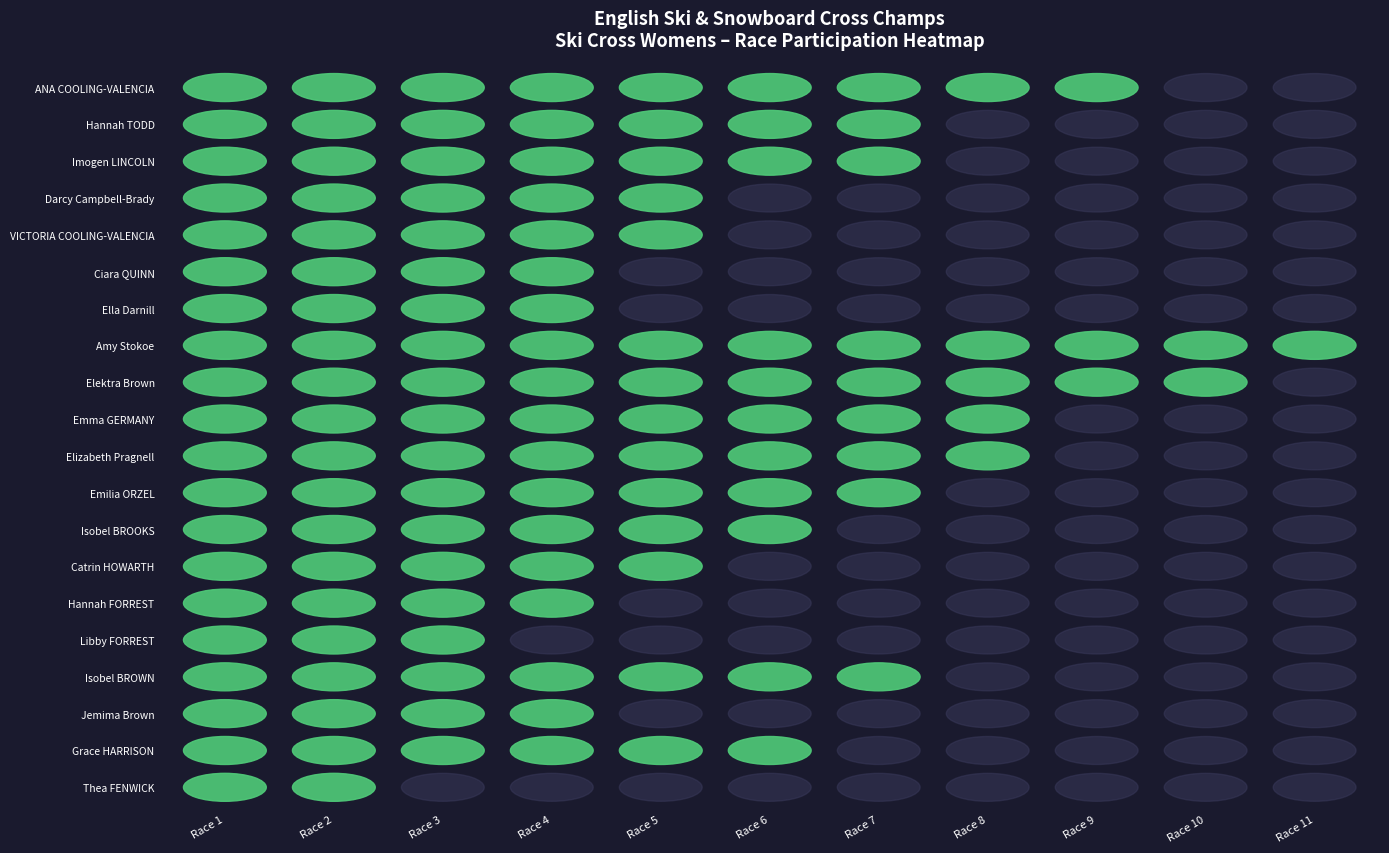

Reading right to left, extract all data points from this chart.

ANA COOLING-VALENCIA: Race 11=0	Race 10=0	Race 9=3	Race 8=3	Race 7=3	Race 6=3	Race 5=3	Race 4=3	Race 3=3	Race 2=3	Race 1=3
Hannah TODD: Race 11=0	Race 10=0	Race 9=0	Race 8=0	Race 7=3	Race 6=3	Race 5=3	Race 4=3	Race 3=3	Race 2=3	Race 1=3
Imogen LINCOLN: Race 11=0	Race 10=0	Race 9=0	Race 8=0	Race 7=3	Race 6=3	Race 5=3	Race 4=3	Race 3=3	Race 2=3	Race 1=3
Darcy Campbell-Brady: Race 11=0	Race 10=0	Race 9=0	Race 8=0	Race 7=0	Race 6=0	Race 5=3	Race 4=3	Race 3=3	Race 2=3	Race 1=3
VICTORIA COOLING-VALENCIA: Race 11=0	Race 10=0	Race 9=0	Race 8=0	Race 7=0	Race 6=0	Race 5=3	Race 4=3	Race 3=3	Race 2=3	Race 1=3
Ciara QUINN: Race 11=0	Race 10=0	Race 9=0	Race 8=0	Race 7=0	Race 6=0	Race 5=0	Race 4=3	Race 3=3	Race 2=3	Race 1=3
Ella Darnill: Race 11=0	Race 10=0	Race 9=0	Race 8=0	Race 7=0	Race 6=0	Race 5=0	Race 4=3	Race 3=3	Race 2=3	Race 1=3
Amy Stokoe: Race 11=3	Race 10=3	Race 9=3	Race 8=3	Race 7=3	Race 6=3	Race 5=3	Race 4=3	Race 3=3	Race 2=3	Race 1=3
Elektra Brown: Race 11=0	Race 10=3	Race 9=3	Race 8=3	Race 7=3	Race 6=3	Race 5=3	Race 4=3	Race 3=3	Race 2=3	Race 1=3
Emma GERMANY: Race 11=0	Race 10=0	Race 9=0	Race 8=3	Race 7=3	Race 6=3	Race 5=3	Race 4=3	Race 3=3	Race 2=3	Race 1=3
Elizabeth Pragnell: Race 11=0	Race 10=0	Race 9=0	Race 8=3	Race 7=3	Race 6=3	Race 5=3	Race 4=3	Race 3=3	Race 2=3	Race 1=3
Emilia ORZEL: Race 11=0	Race 10=0	Race 9=0	Race 8=0	Race 7=3	Race 6=3	Race 5=3	Race 4=3	Race 3=3	Race 2=3	Race 1=3
Isobel BROOKS: Race 11=0	Race 10=0	Race 9=0	Race 8=0	Race 7=0	Race 6=3	Race 5=3	Race 4=3	Race 3=3	Race 2=3	Race 1=3
Catrin HOWARTH: Race 11=0	Race 10=0	Race 9=0	Race 8=0	Race 7=0	Race 6=0	Race 5=3	Race 4=3	Race 3=3	Race 2=3	Race 1=3
Hannah FORREST: Race 11=0	Race 10=0	Race 9=0	Race 8=0	Race 7=0	Race 6=0	Race 5=0	Race 4=3	Race 3=3	Race 2=3	Race 1=3
Libby FORREST: Race 11=0	Race 10=0	Race 9=0	Race 8=0	Race 7=0	Race 6=0	Race 5=0	Race 4=0	Race 3=3	Race 2=3	Race 1=3
Isobel BROWN: Race 11=0	Race 10=0	Race 9=0	Race 8=0	Race 7=3	Race 6=3	Race 5=3	Race 4=3	Race 3=3	Race 2=3	Race 1=3
Jemima Brown: Race 11=0	Race 10=0	Race 9=0	Race 8=0	Race 7=0	Race 6=0	Race 5=0	Race 4=3	Race 3=3	Race 2=3	Race 1=3
Grace HARRISON: Race 11=0	Race 10=0	Race 9=0	Race 8=0	Race 7=0	Race 6=3	Race 5=3	Race 4=3	Race 3=3	Race 2=3	Race 1=3
Thea FENWICK: Race 11=0	Race 10=0	Race 9=0	Race 8=0	Race 7=0	Race 6=0	Race 5=0	Race 4=0	Race 3=0	Race 2=3	Race 1=3